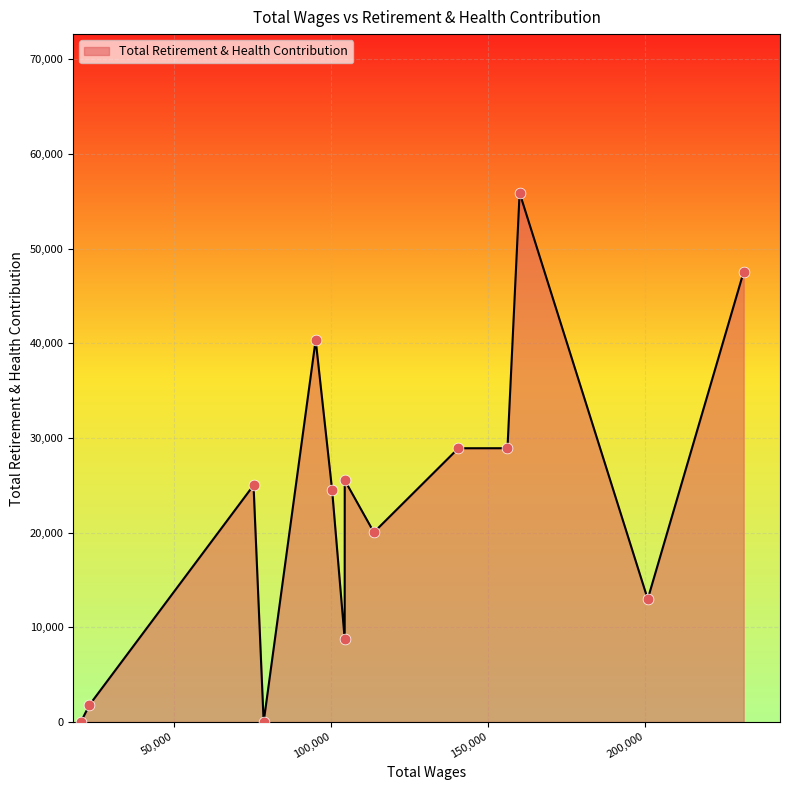

What is the difference between the maximum and minimum values?

55904